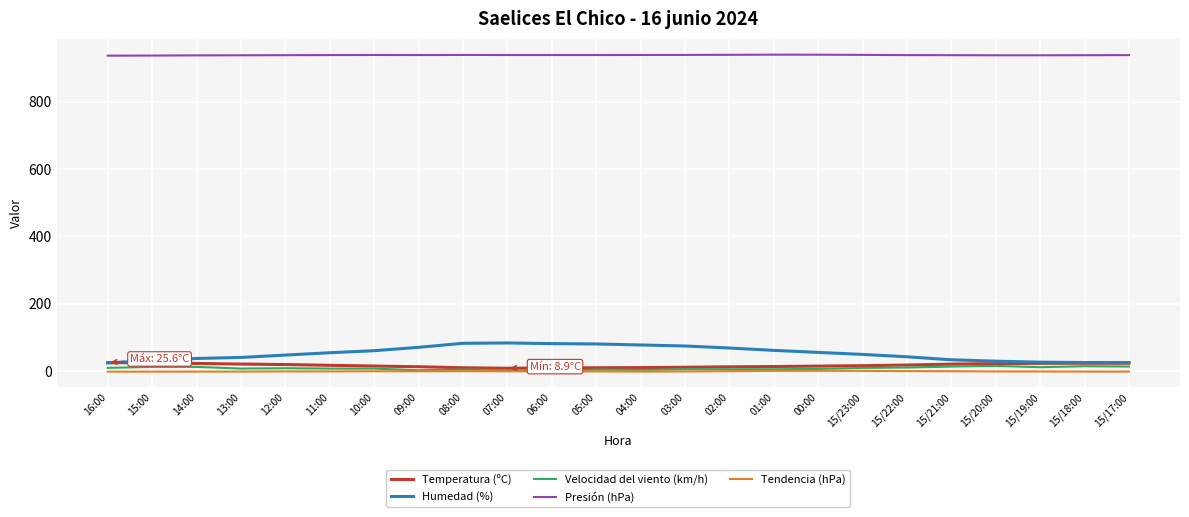

Is the value of Tendencia (hPa) at 02:00 greater than the value of Temperatura (ºC) at 15/19:00?

No